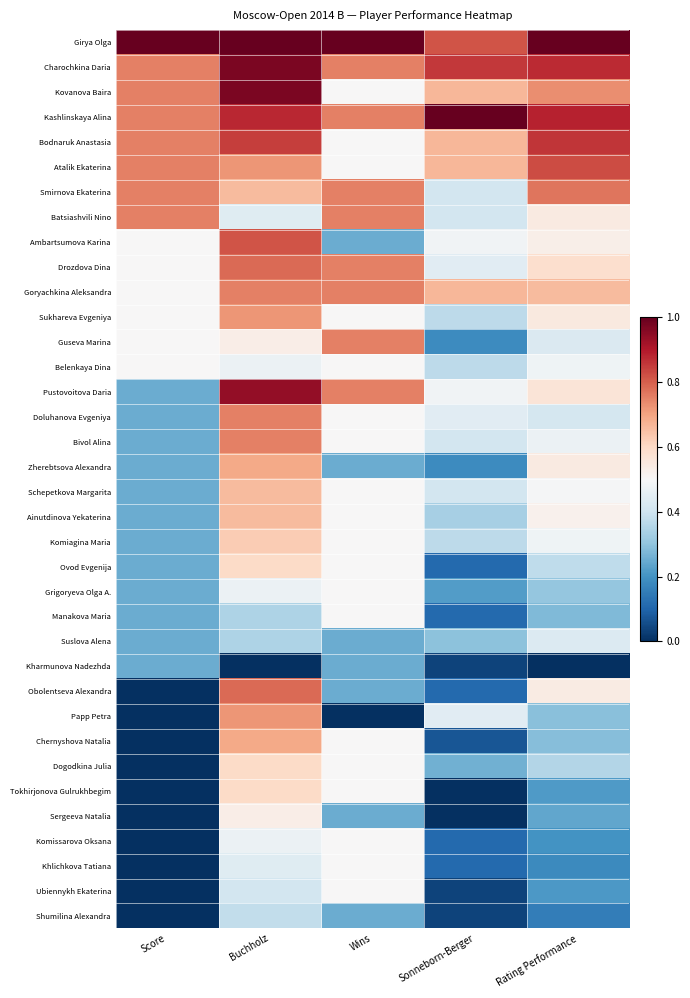

At which category does the chart reach its peak across all series?

Score